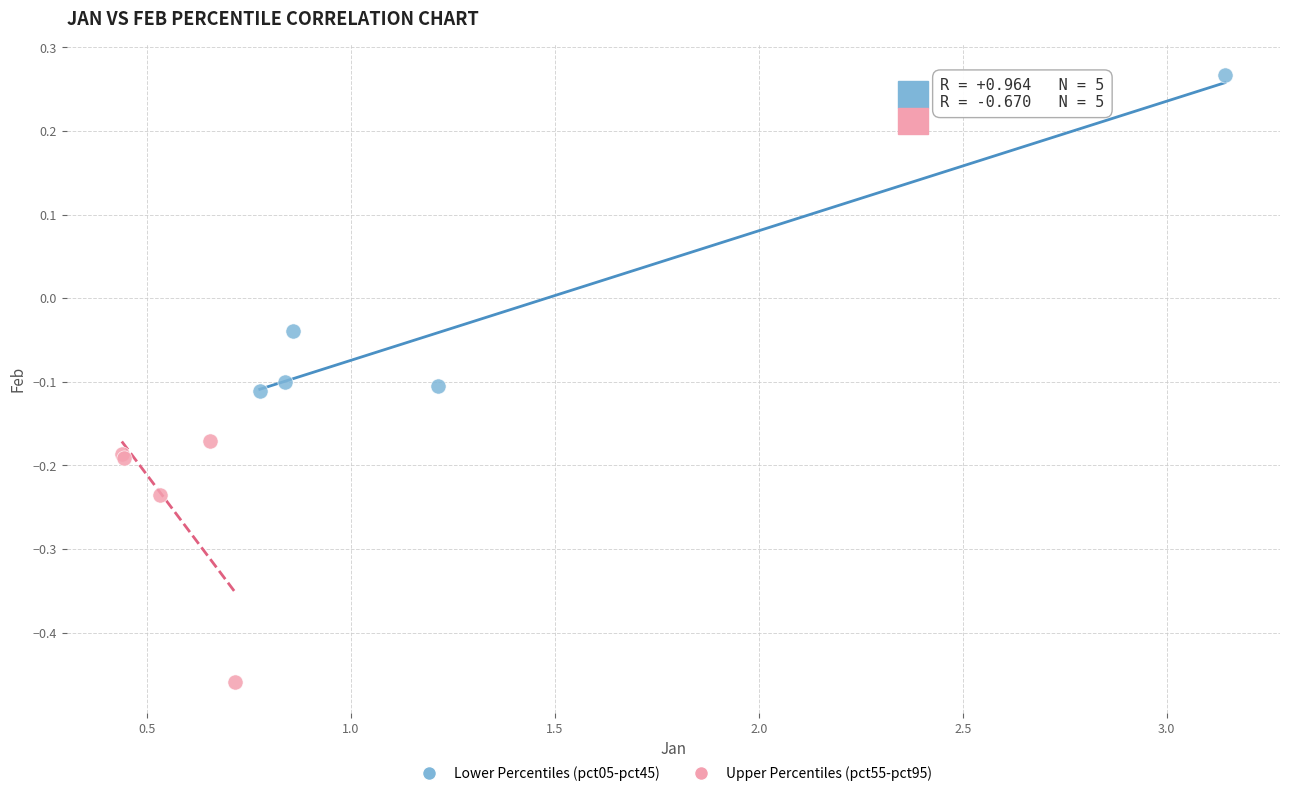

Which series reaches the maximum Y coordinate?

Lower Percentiles (pct05-pct45)